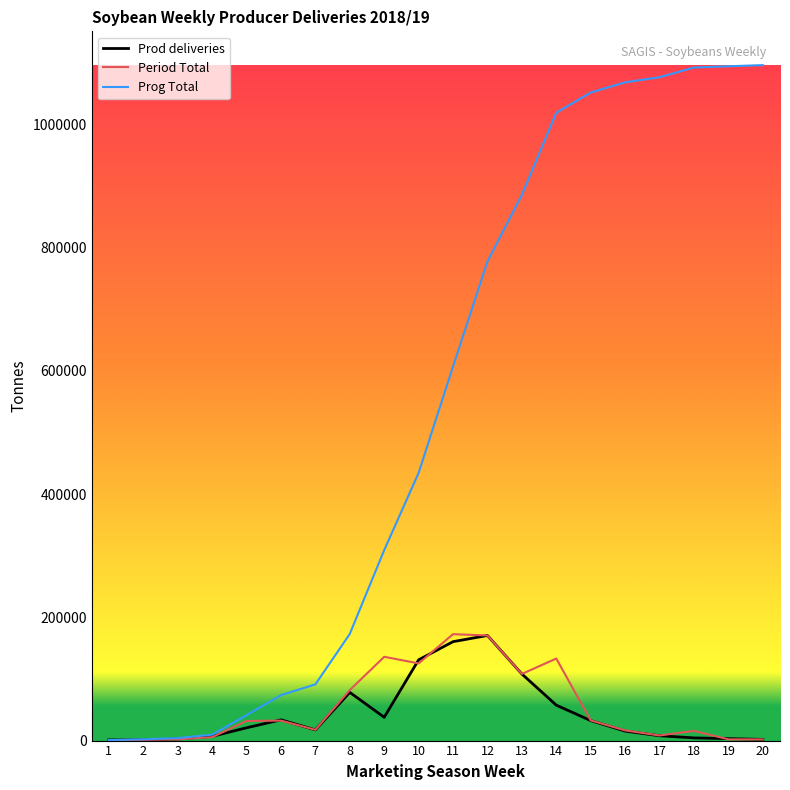

At which category is the sum across all series the highest?

14